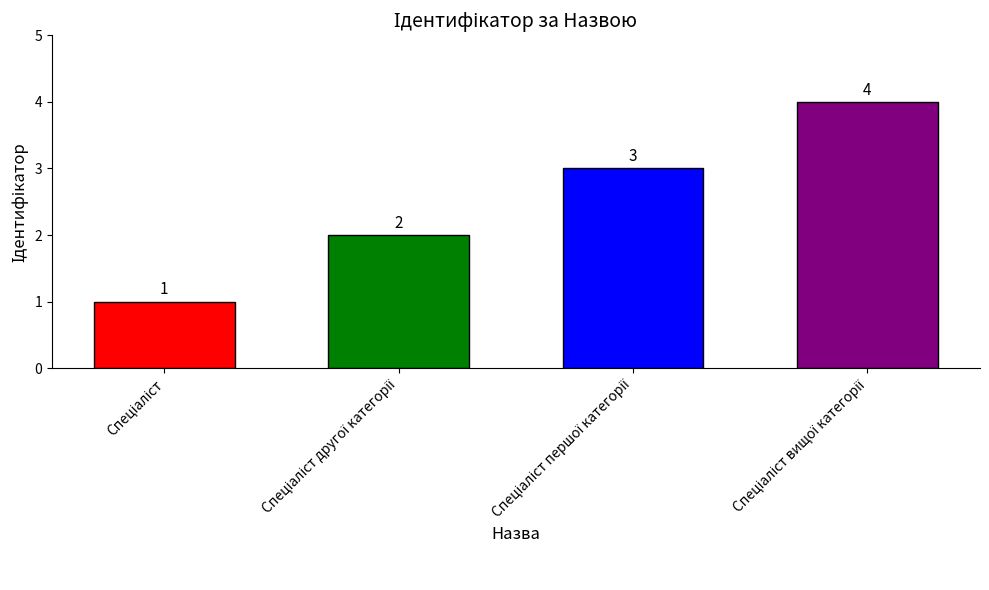

Does the chart contain stacked bars?

No